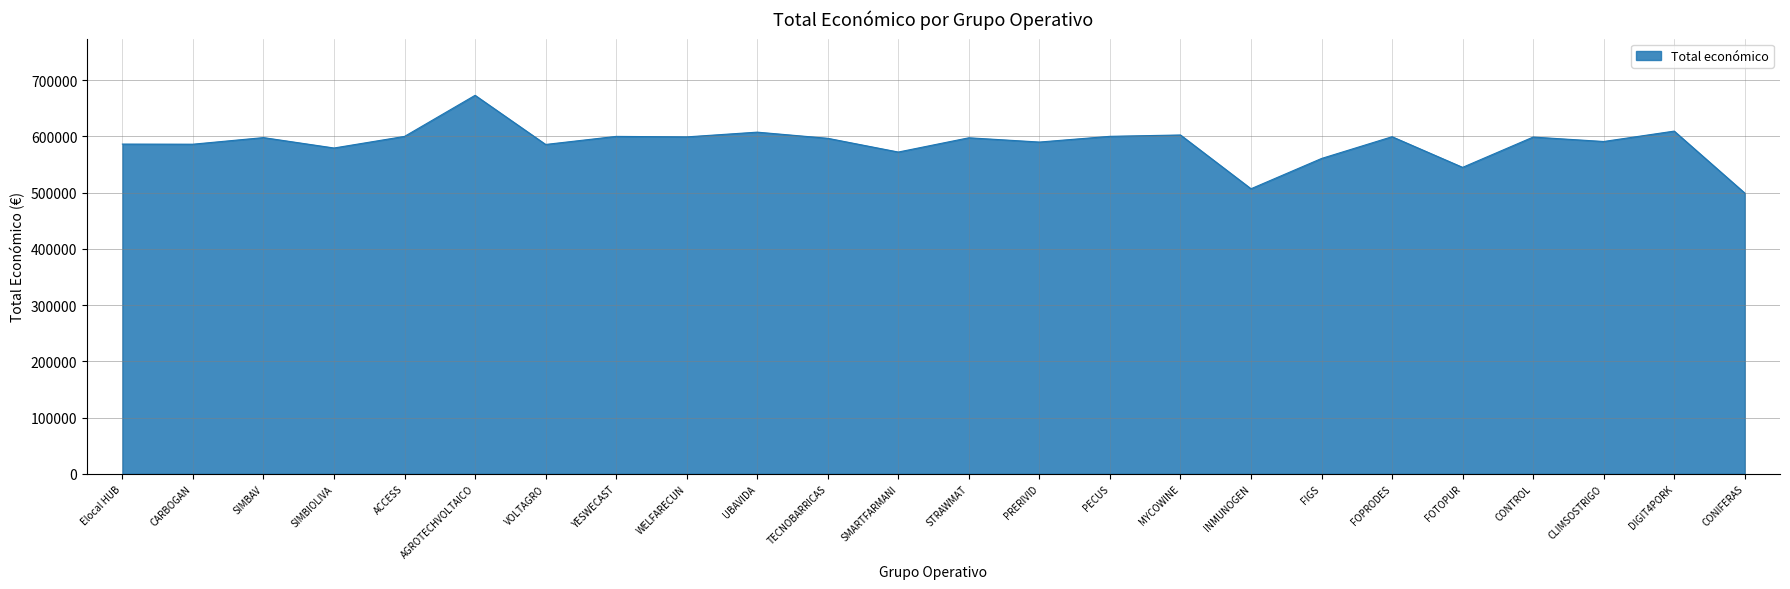

Where does the data first go above 597320?

SIMBAV